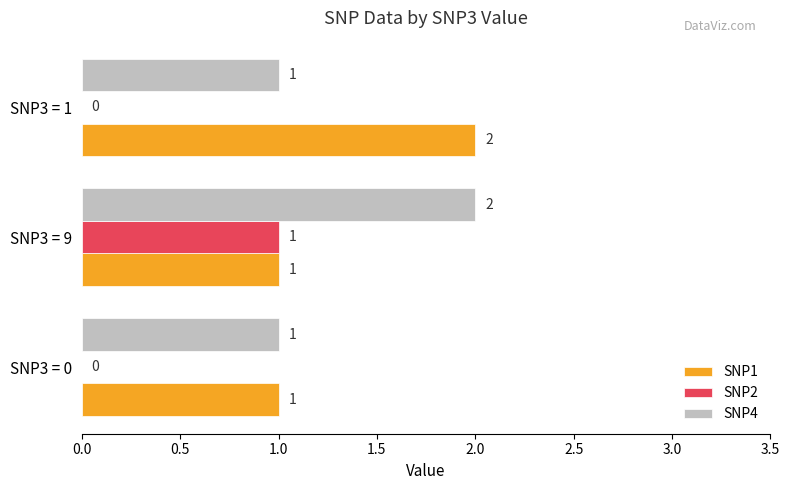

What is the sum of all SNP1 values?

4